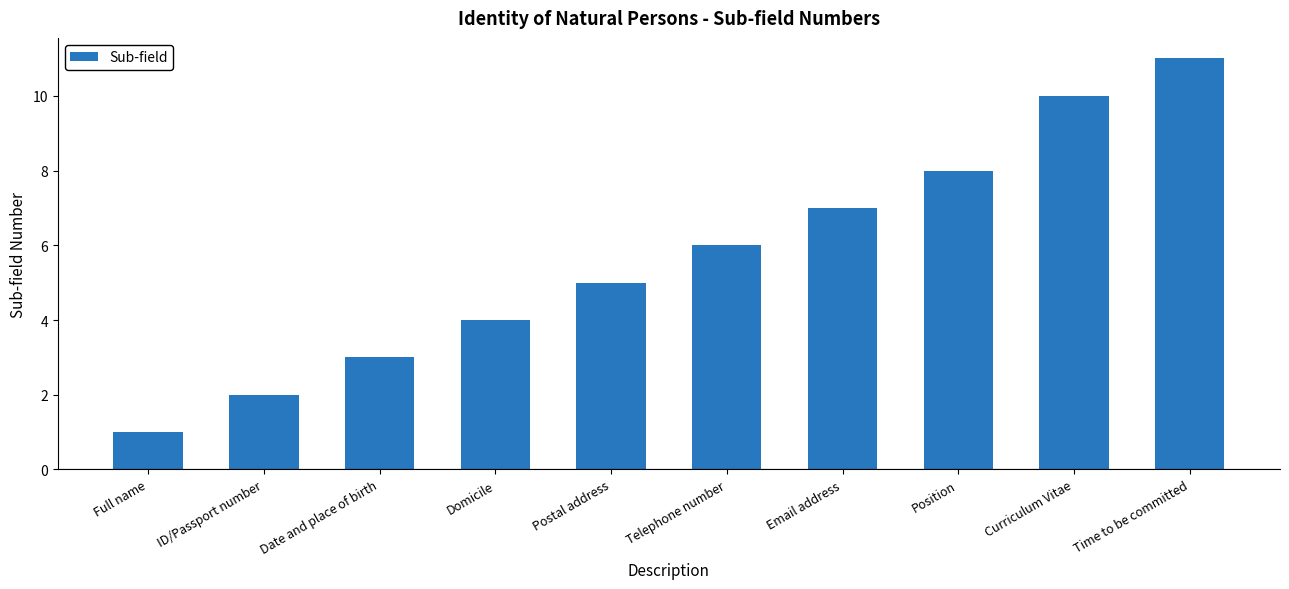

What is the label of the 6th bar from the right?

Postal address